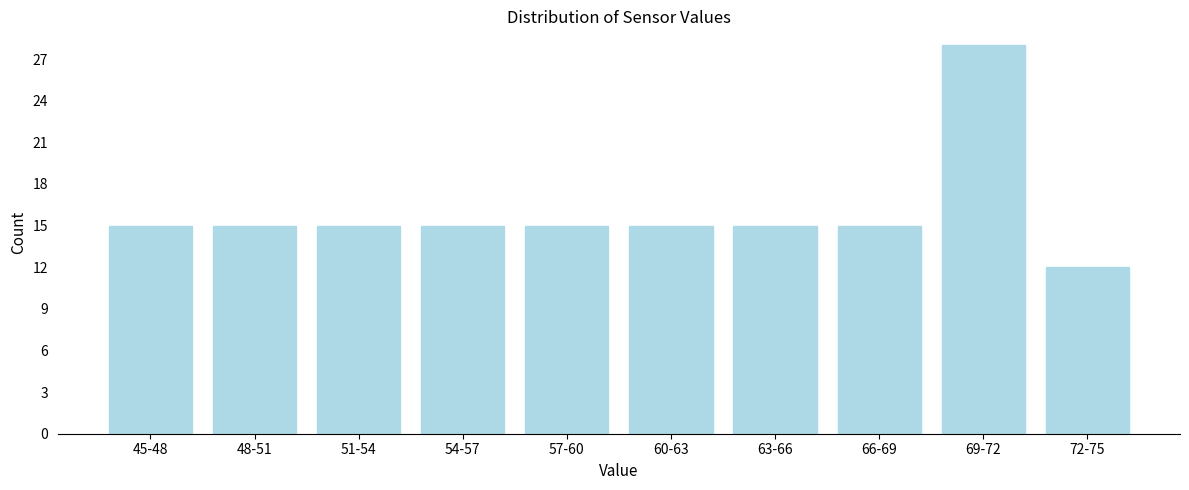

Reading left to right, what are all the values shown in this chart?

15	15	15	15	15	15	15	15	28	12